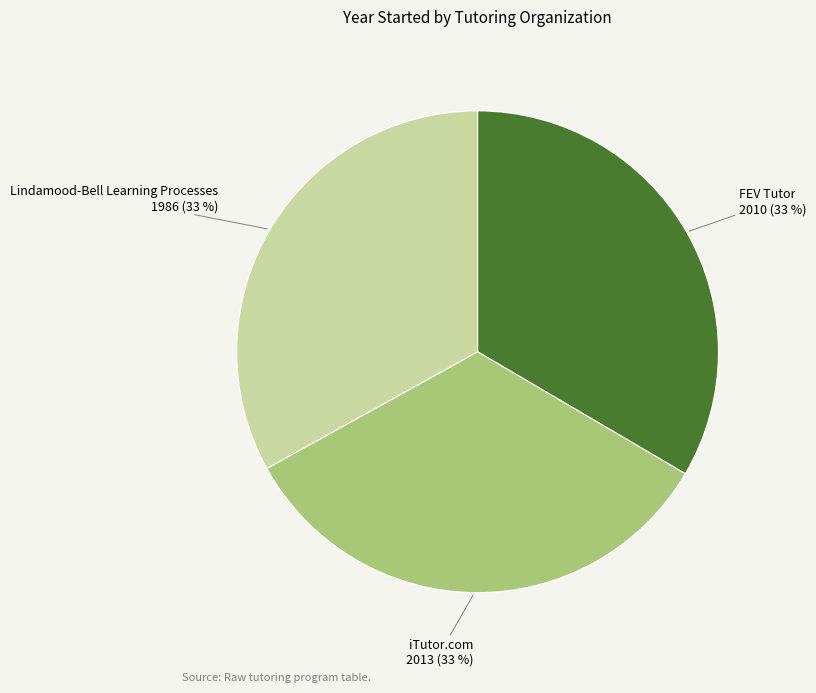

To the nearest percent, what is the average slice percentage?

33%